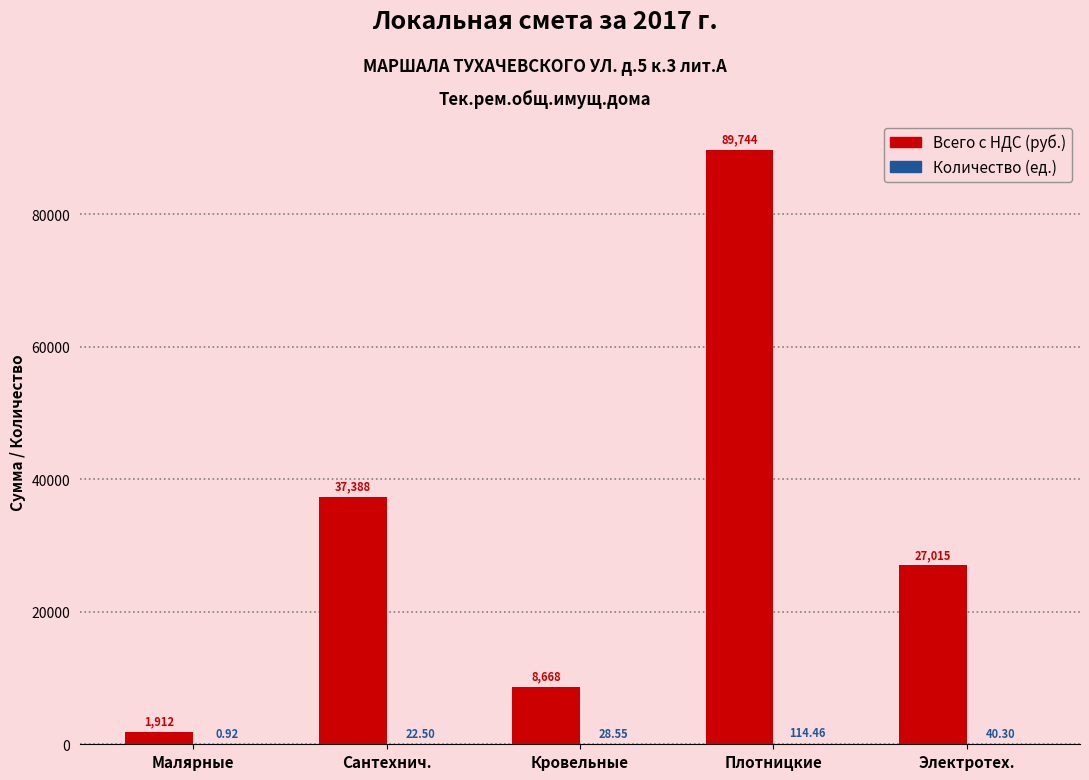

Are the bars grouped side by side (vs. stacked)?

Yes